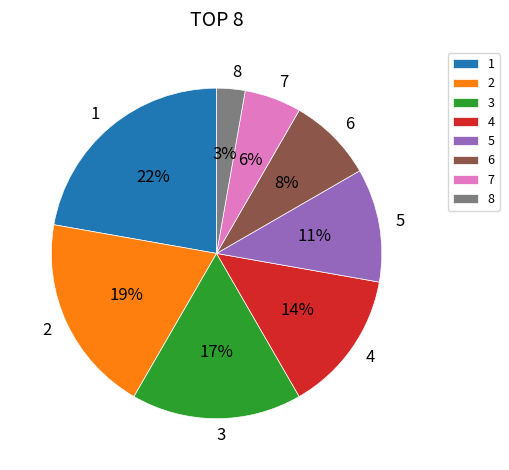

Which slice is the largest?

1